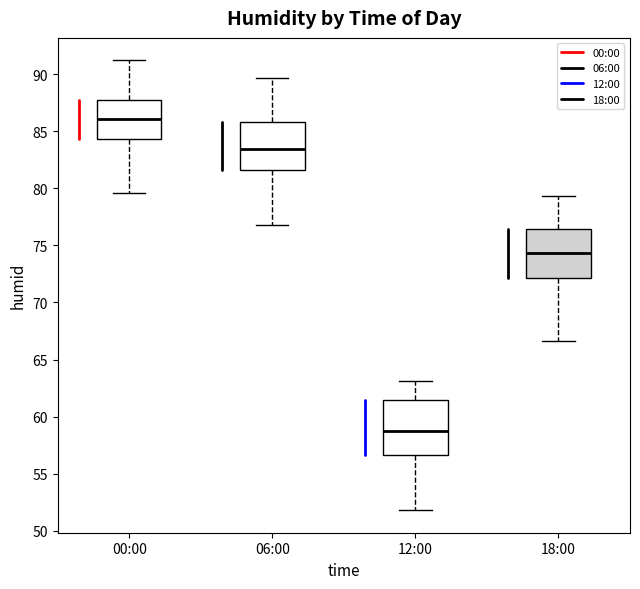

Where does the upper whisker of the box for 18:00 end on the y-axis? The values are not printed on the chart, so give them approximately, as read against the axis.

79.5